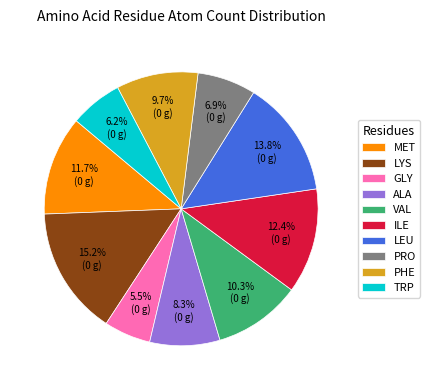

To the nearest percent, what is the difference between the largest and smallest slice percentages?

10%